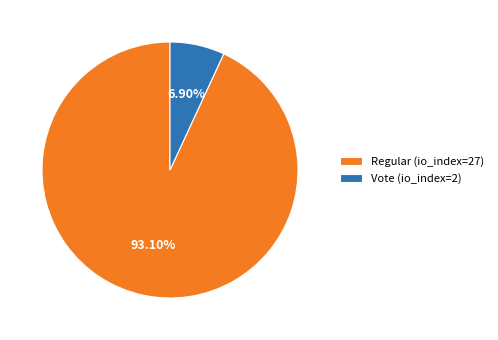

Combined, do Regular (io_index=27) and Vote (io_index=2) account for over 50%?

Yes